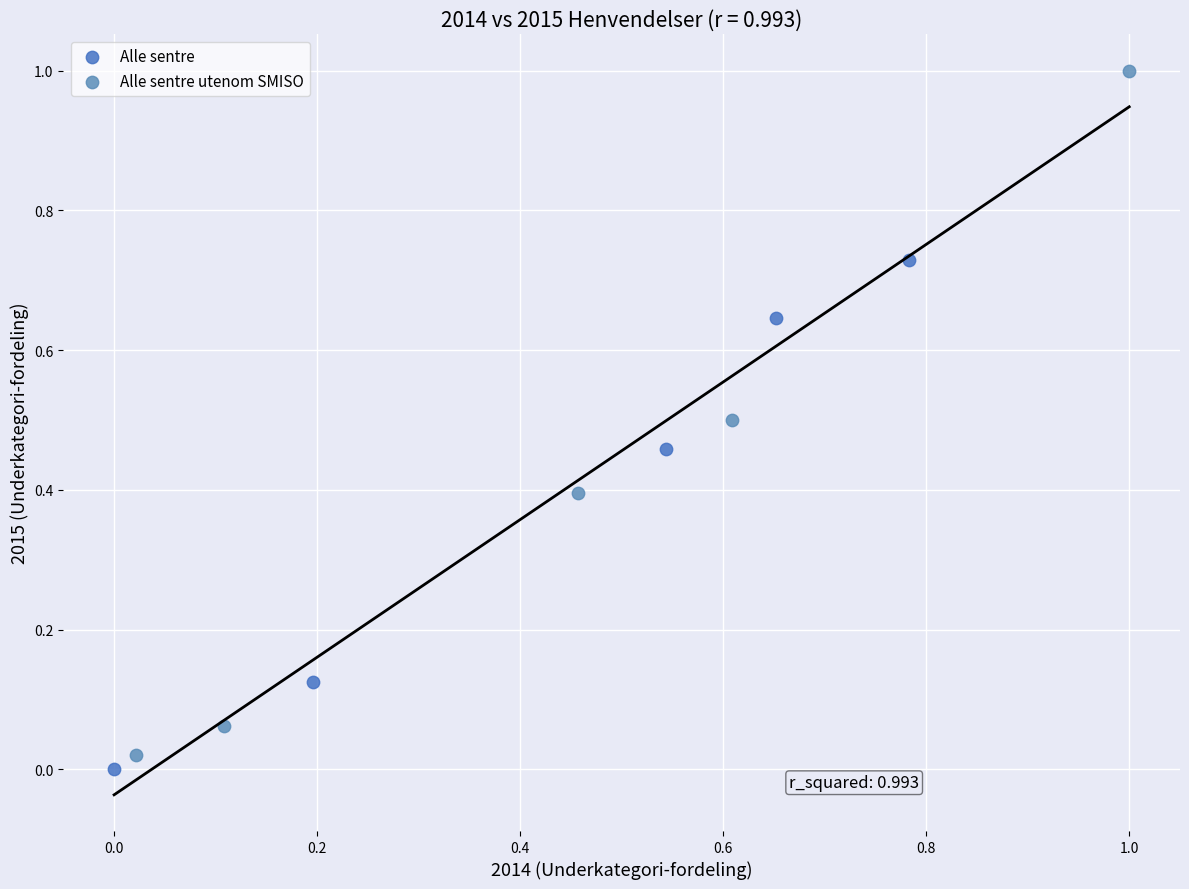

Which series has the largest Y range (max minus min)?

Alle sentre utenom SMISO